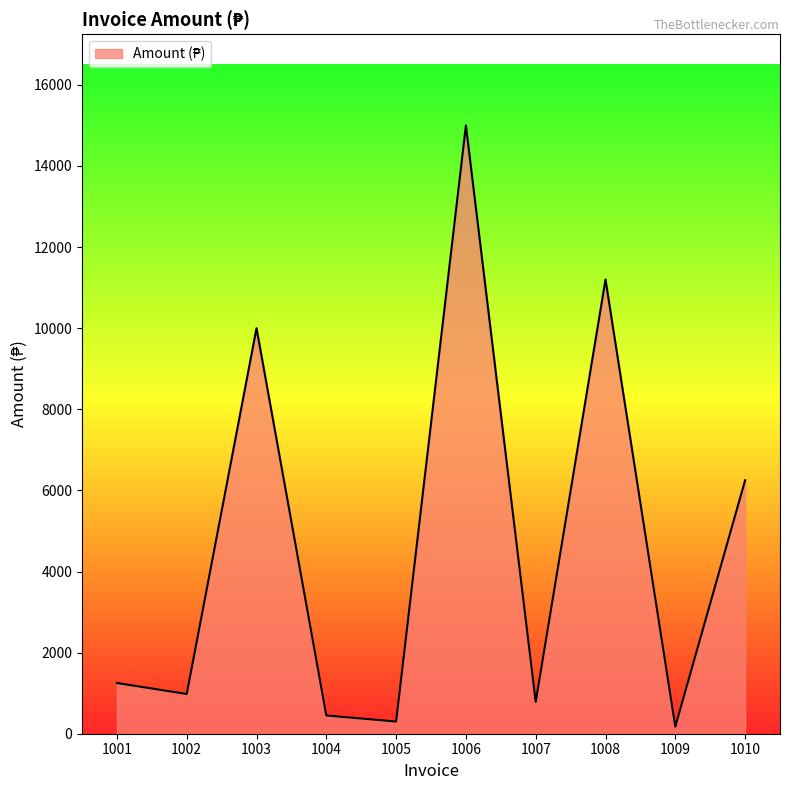

The value at 1006 is 19765.5. True or false?

False